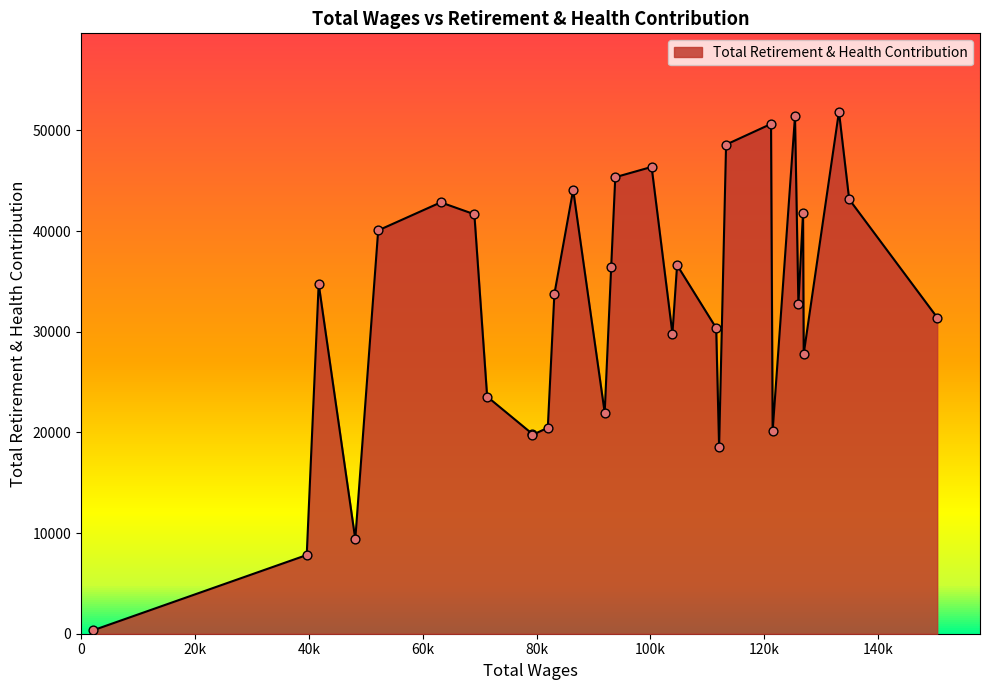

What is the ratio of the value at 69076 to the value at 112059?

2.2